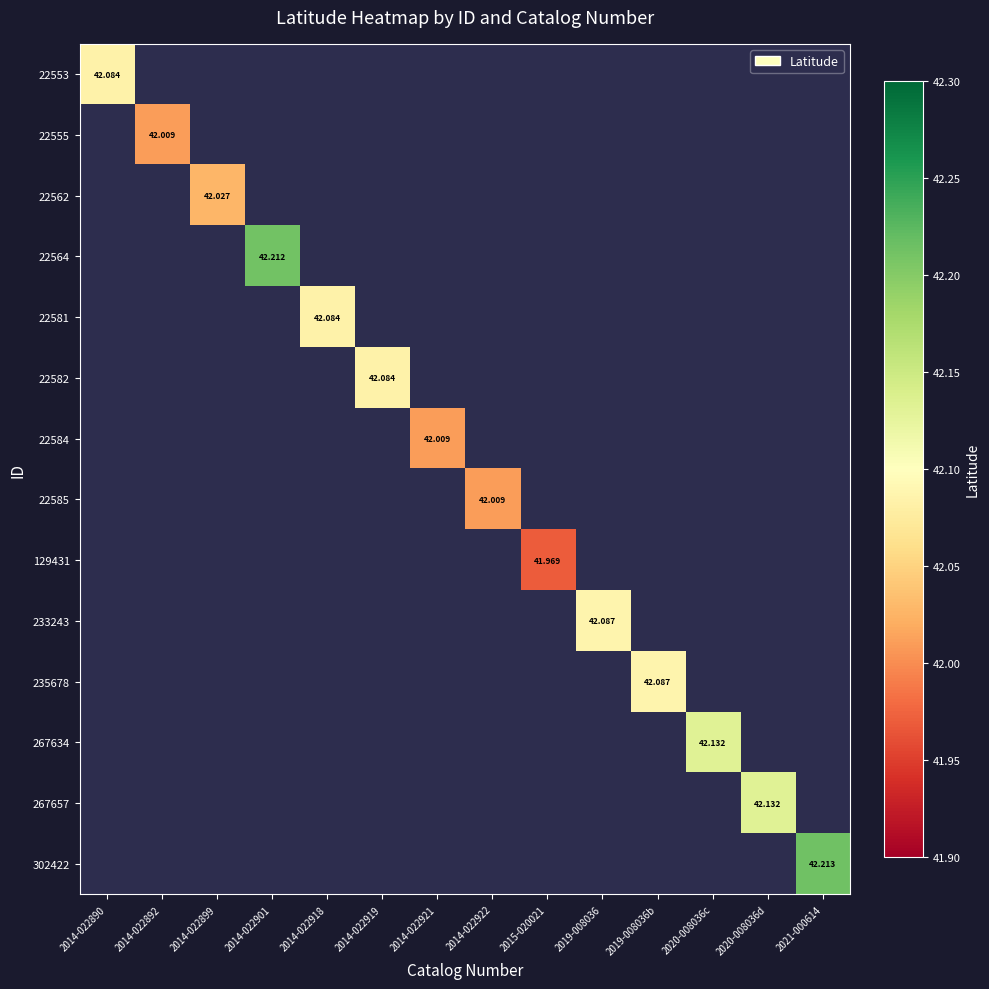

What is the maximum value shown in the chart?

42.2